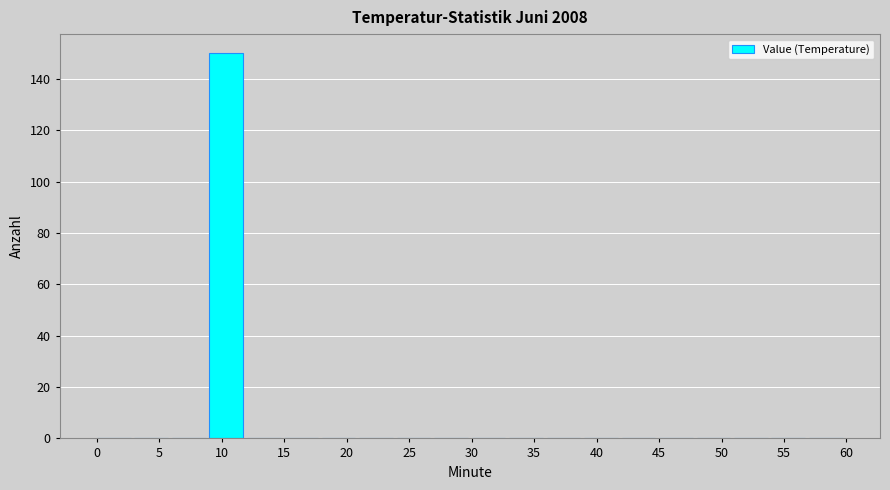

Which range on the x-axis has the tallest bar?

9 to 12